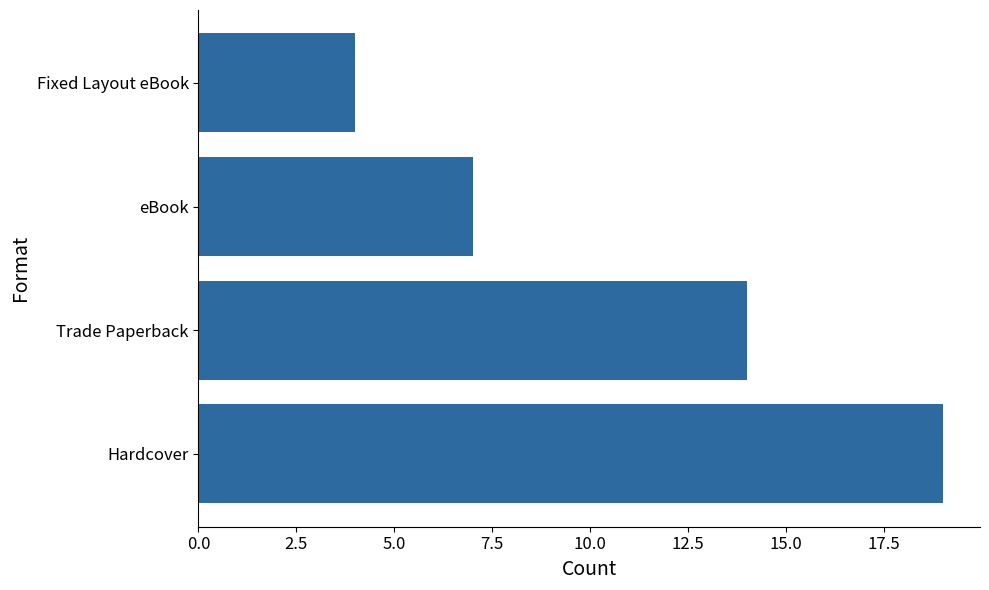

Rank the categories by value from lowest to highest.

Fixed Layout eBook, eBook, Trade Paperback, Hardcover